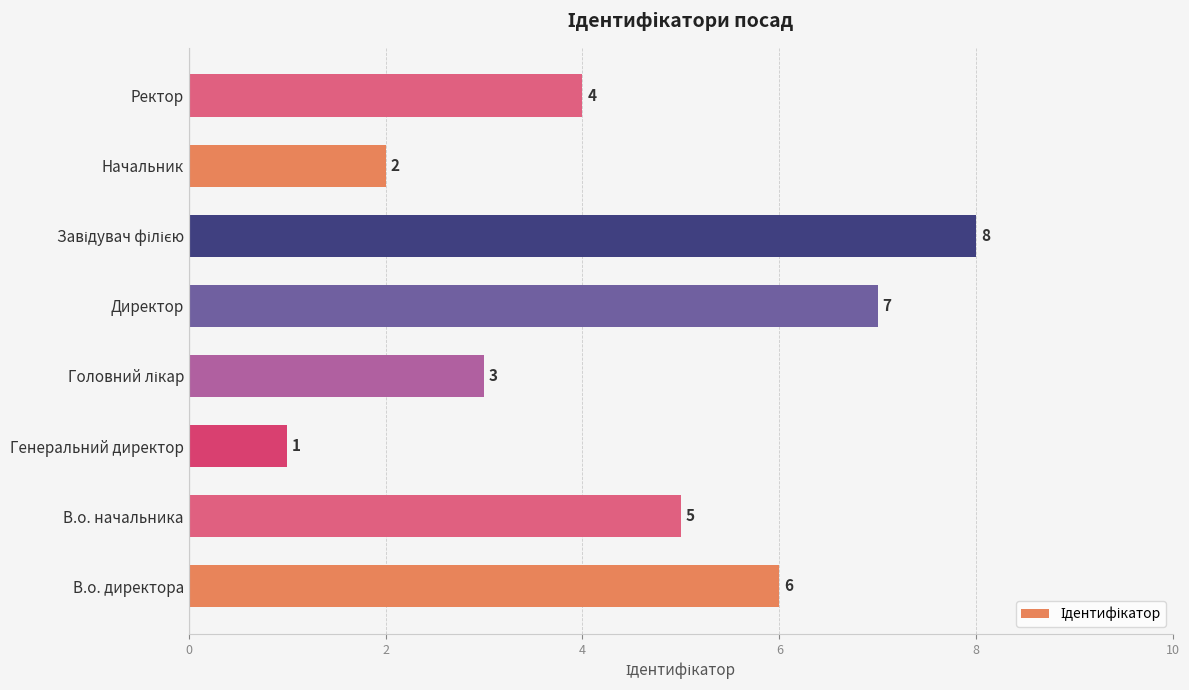

What is the difference between the maximum and minimum values?

7